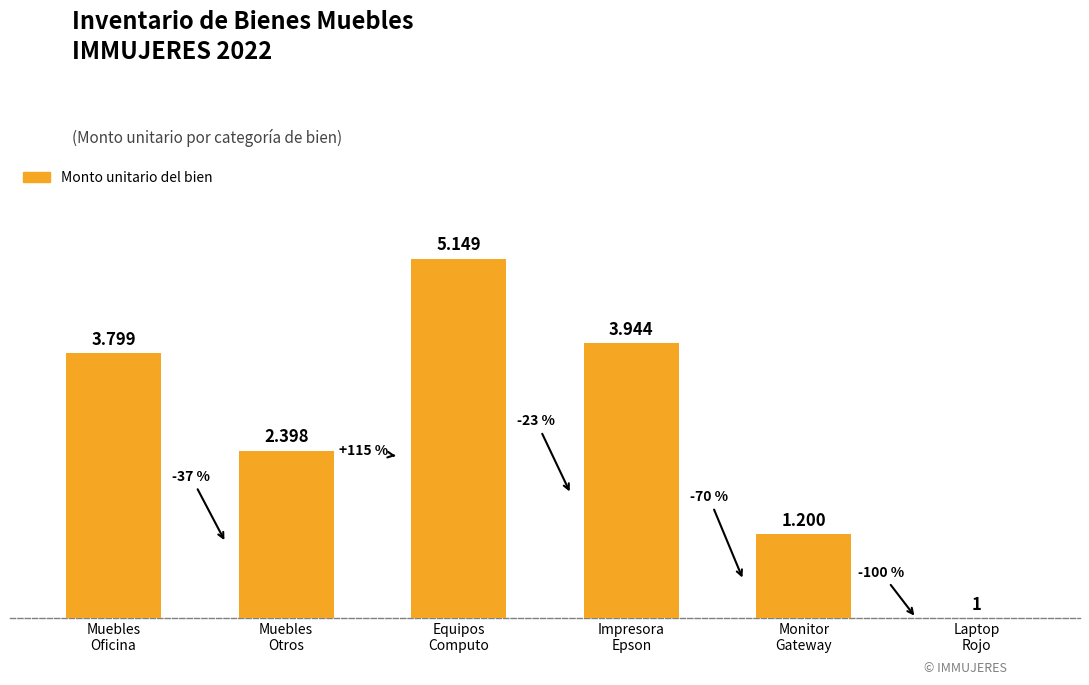

What is the change in value from Muebles
Otros to Impresora
Epson?

+1546